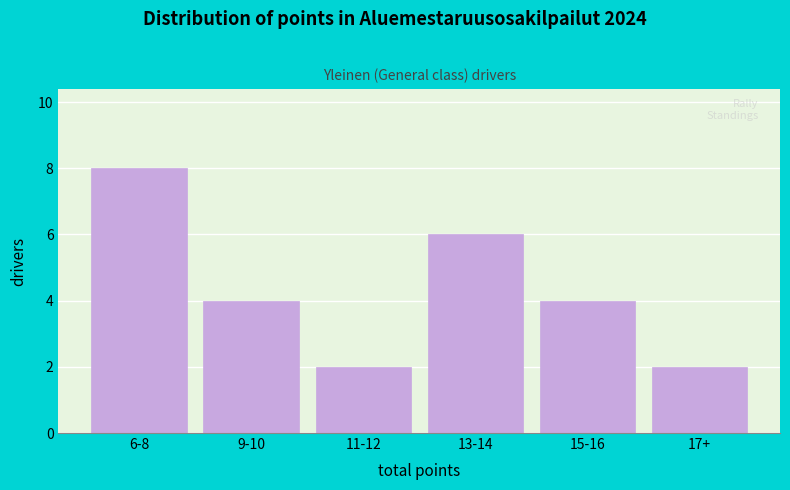

Reading right to left, transcribe all the data shown in this chart.

17+=2	15-16=4	13-14=6	11-12=2	9-10=4	6-8=8